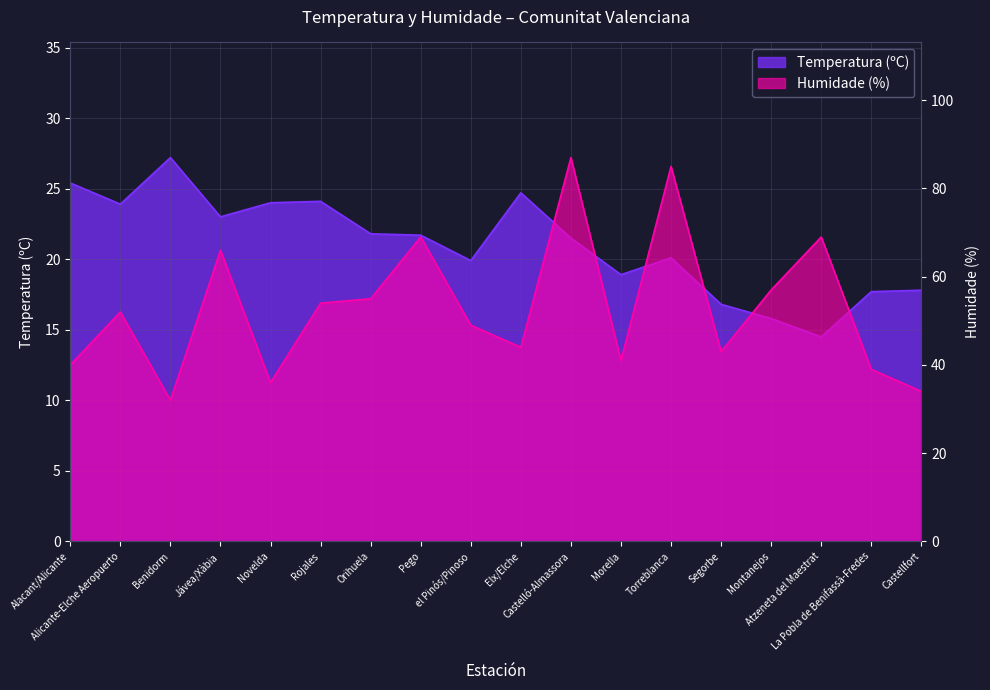

Does the chart display data point markers on the line(s)?

No